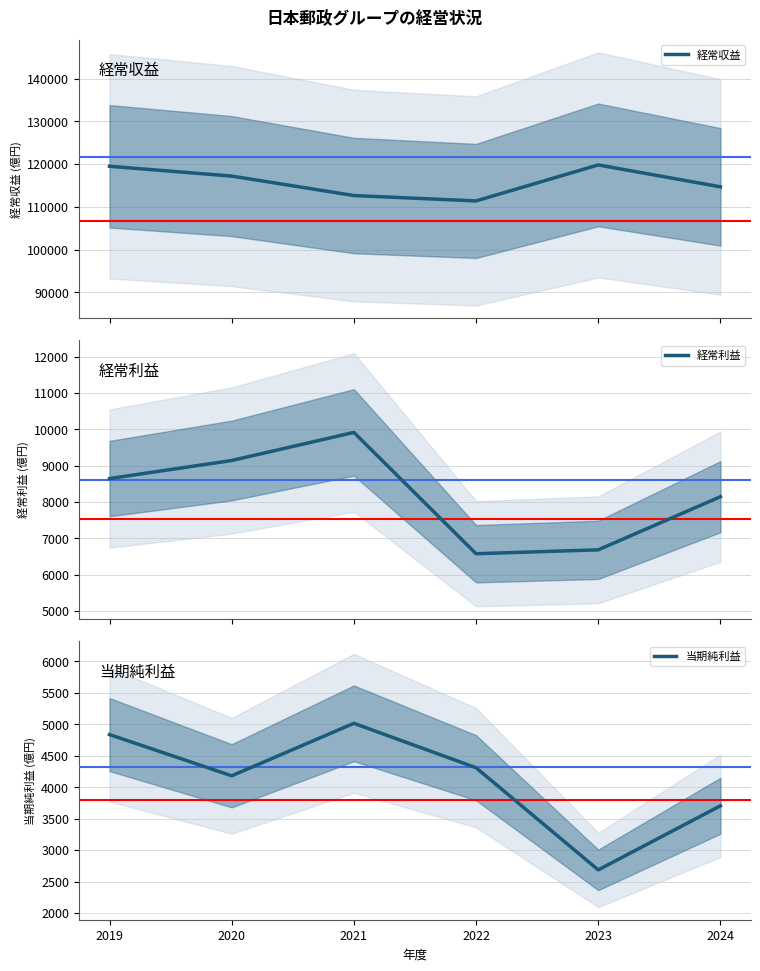

What is the difference between the maximum and second lowest values in the 経常利益 series?

3231